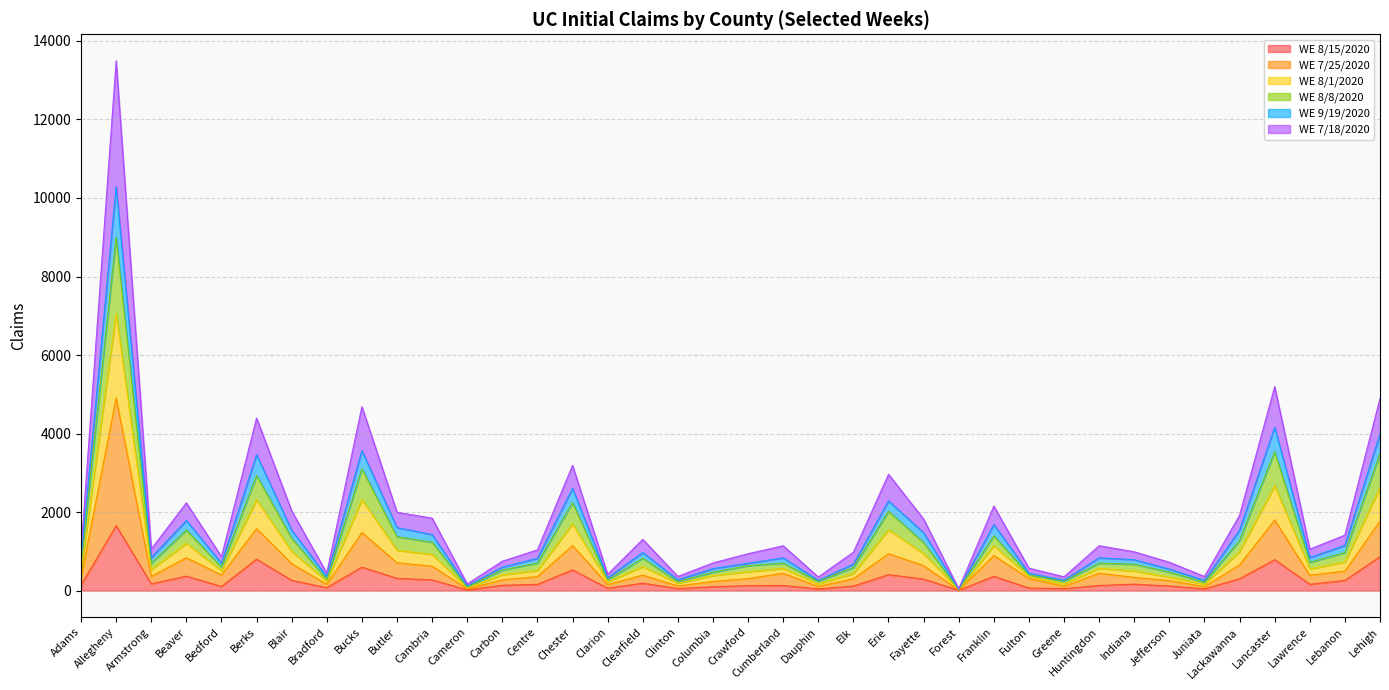

At which category is the sum across all series the highest?

Allegheny